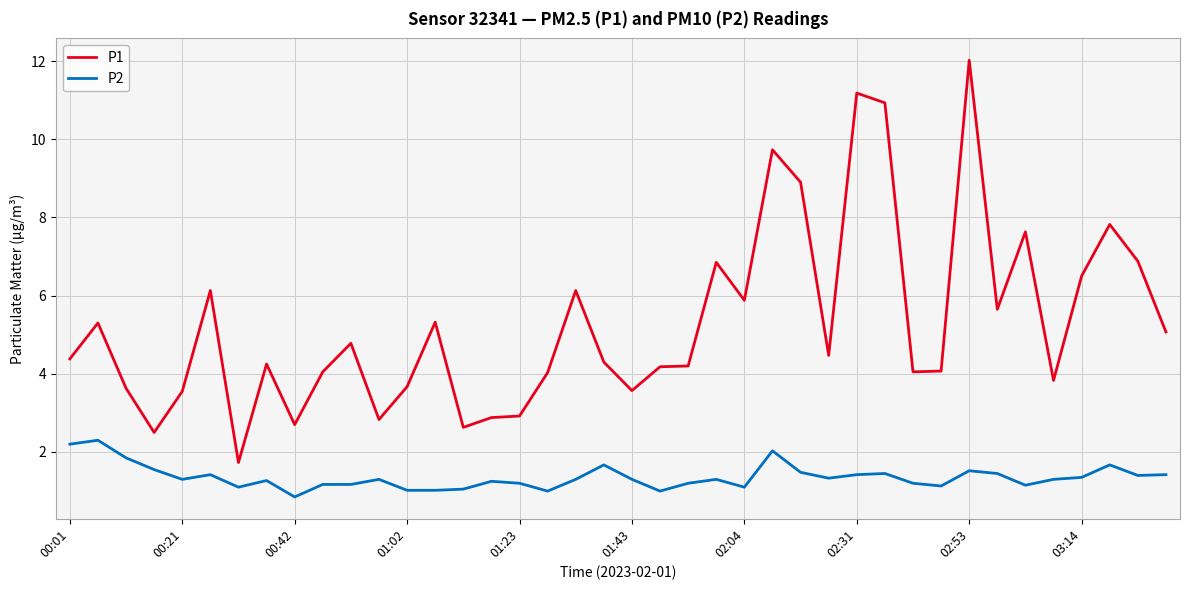

What is the difference between the maximum and minimum values in the P1 series?

10.3